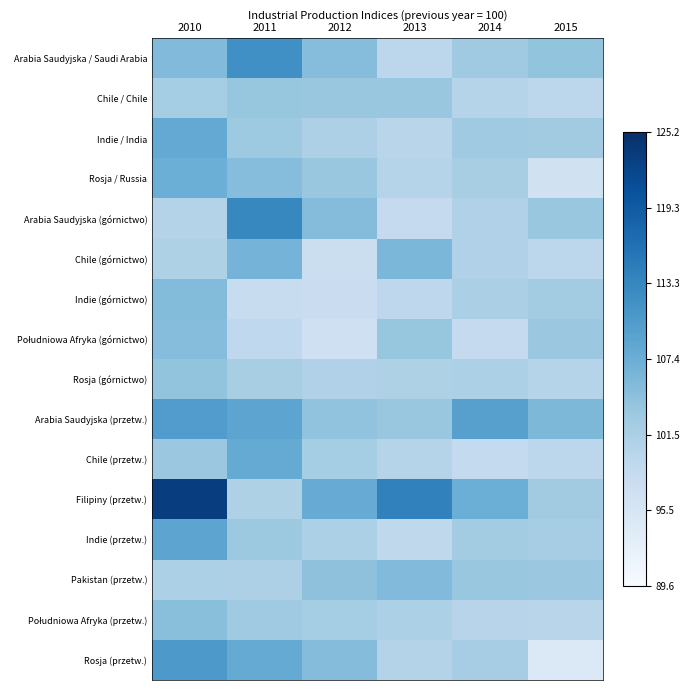

At which category does the chart reach its peak across all series?

2010